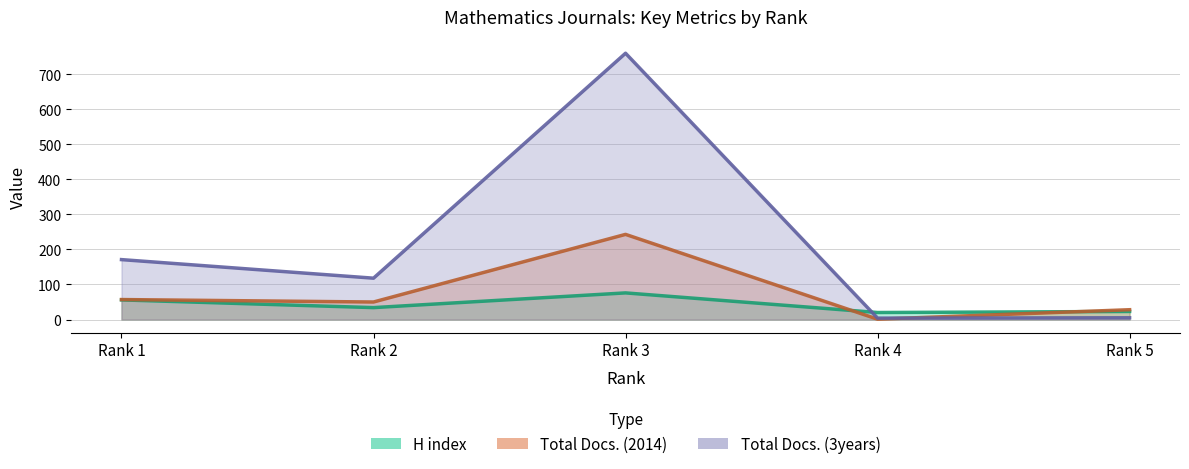

What are all the series names shown in the legend?

H index, Total Docs. (2014), Total Docs. (3years)